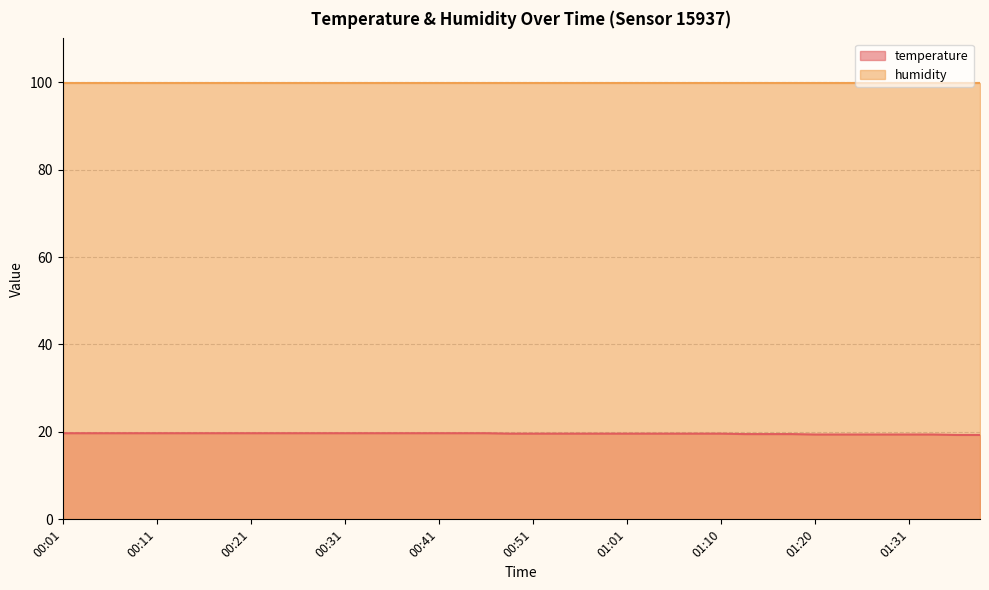

What is the average value?

19.6